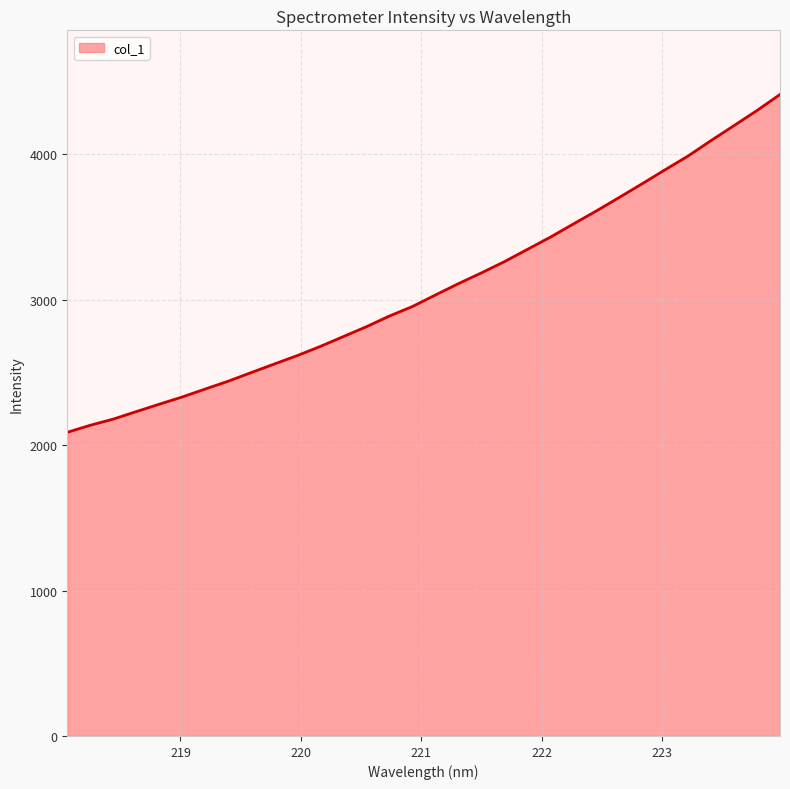

What is the maximum value shown in the chart?

4411.2